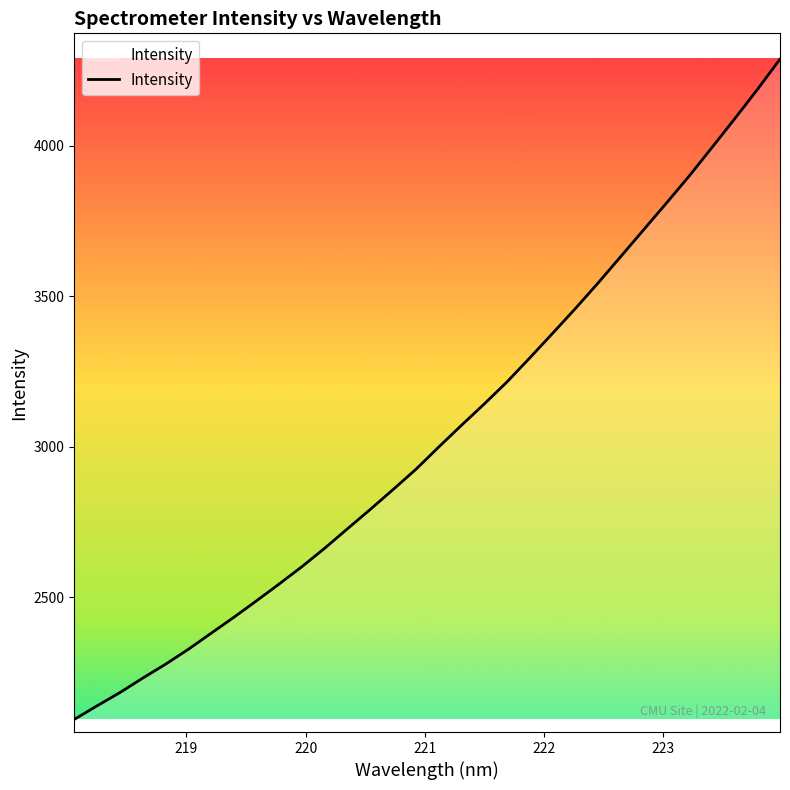

True or false: the data has more than 0 interior local peaks.

False